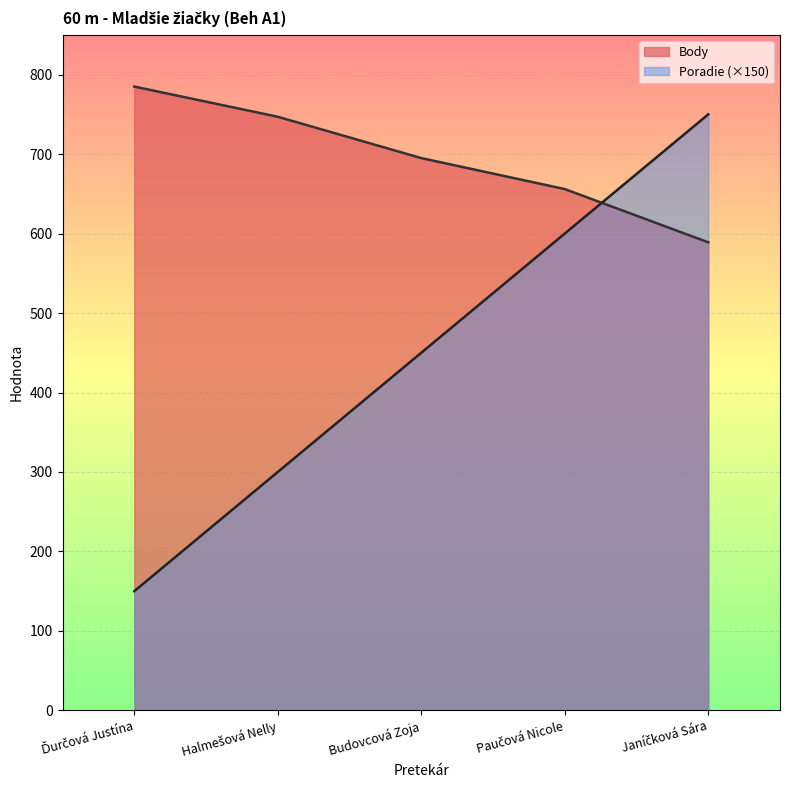

Read the Body value at Budovcová Zoja, to the nearest 10.

700